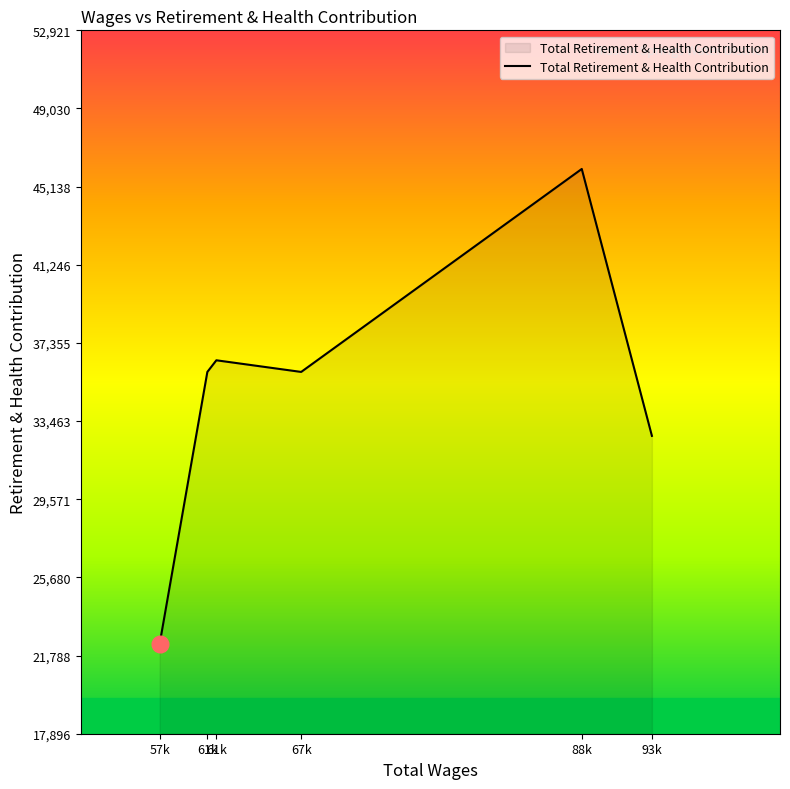

What is the value of the 4th point from the left?

36492